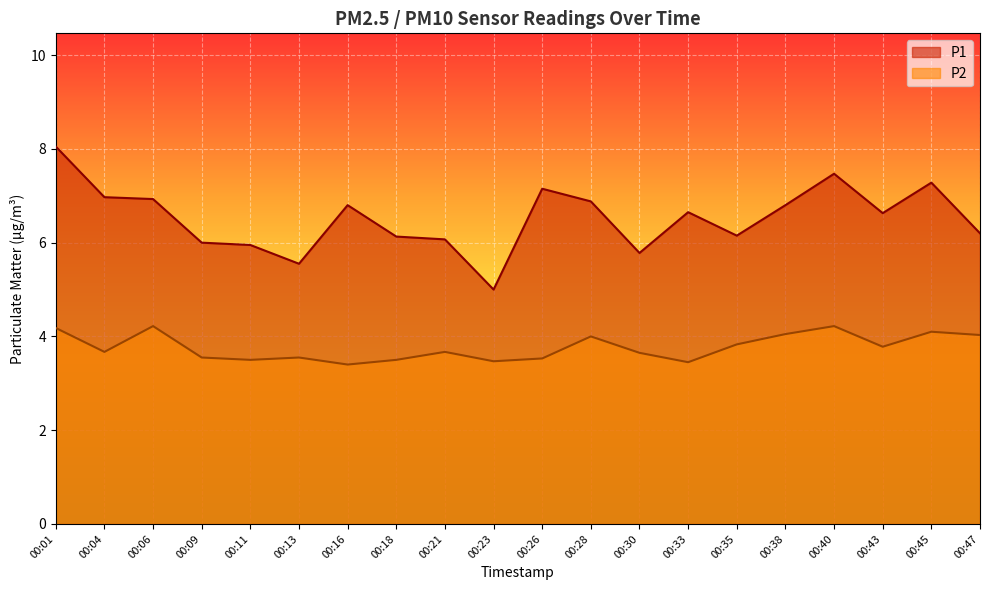

At how many categories does at least one series exceed 4?

20